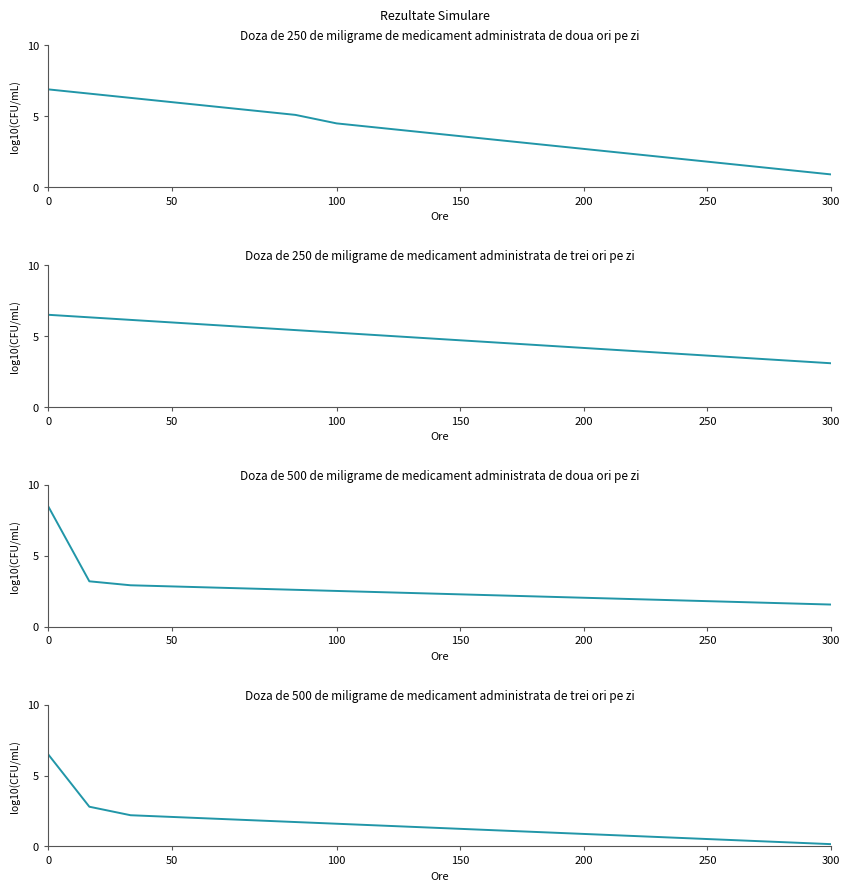

What is the sum of all Series 2 values?

52.0